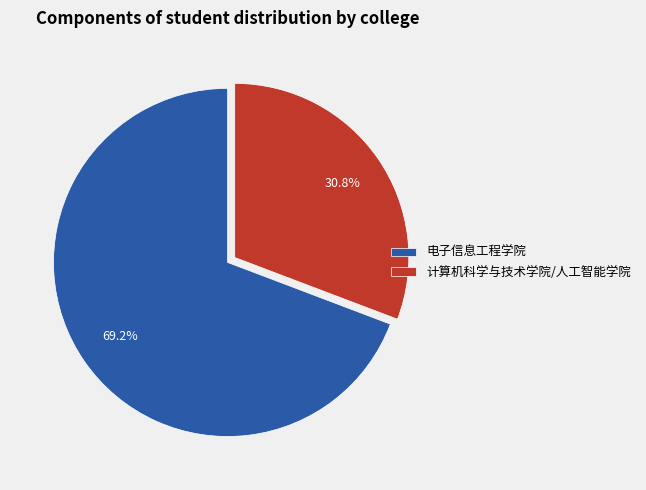

To the nearest percent, what is the combined percentage of 电子信息工程学院 and 计算机科学与技术学院/人工智能学院?

100%